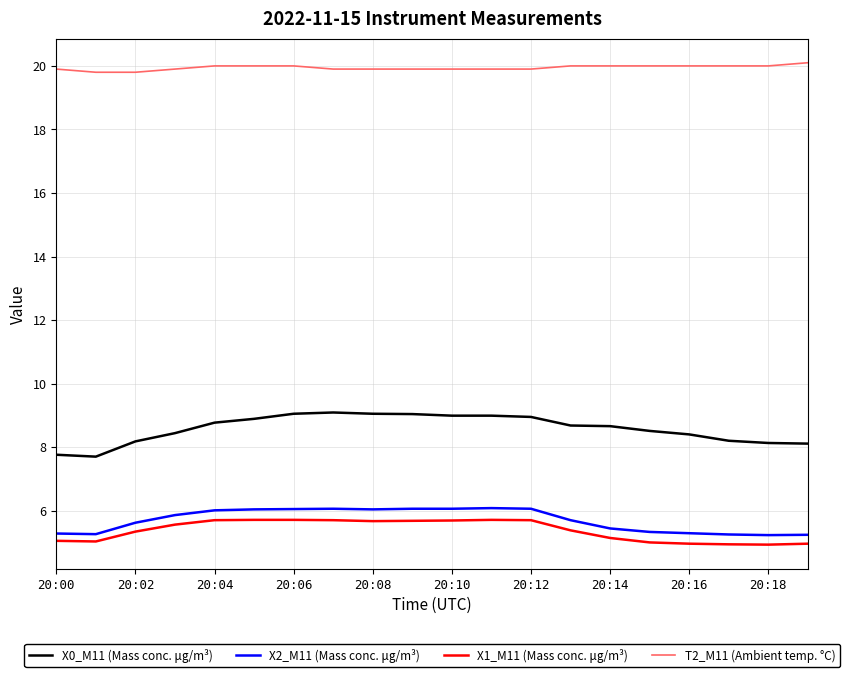

True or false: T2_M11 (Ambient temp. °C) and X0_M11 (Mass conc. μg/m³) cross at least once.

False